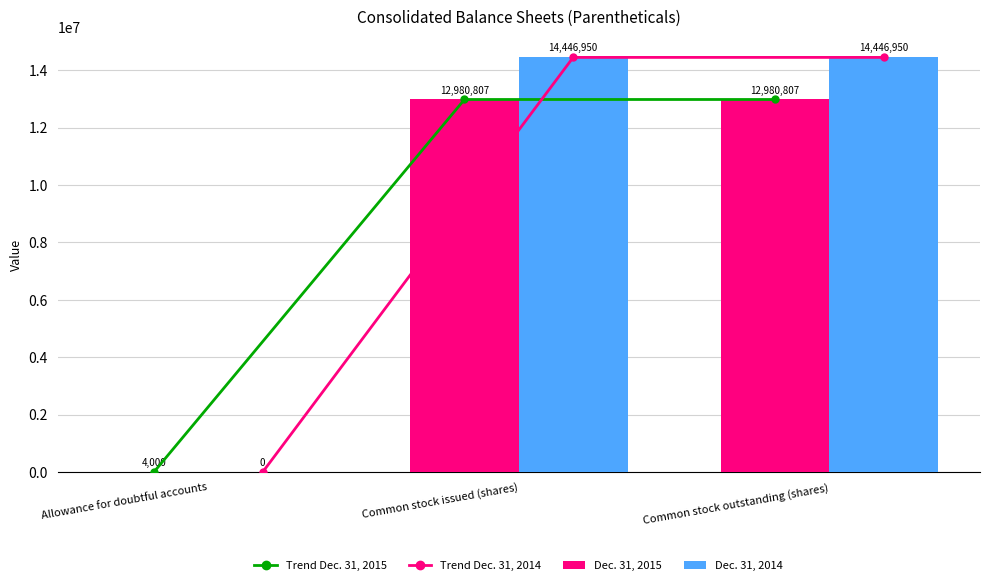

Reading right to left, extract all data points from this chart.

Trend Dec. 31, 2015: 12980807	12980807	4000
Trend Dec. 31, 2014: 14446950	14446950	0
Dec. 31, 2015: 12980807	12980807	4000
Dec. 31, 2014: 14446950	14446950	0